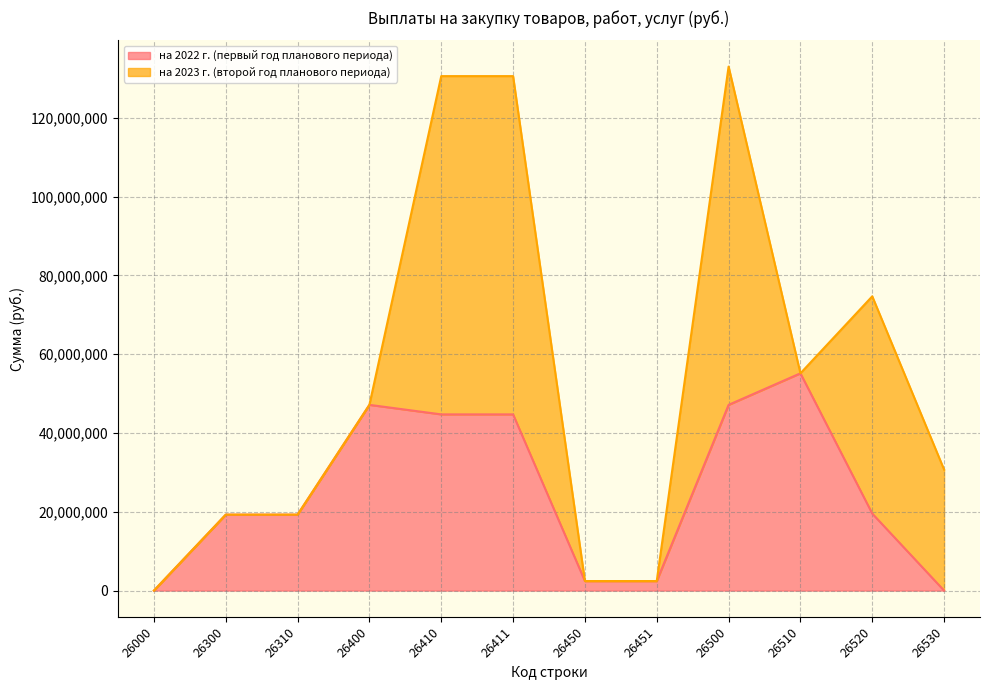

Which category has the lowest value across all series?

26000